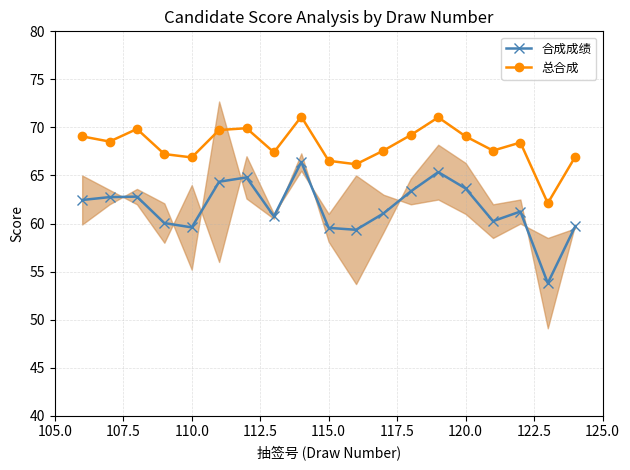

Which series has the largest total across all categories?

总合成